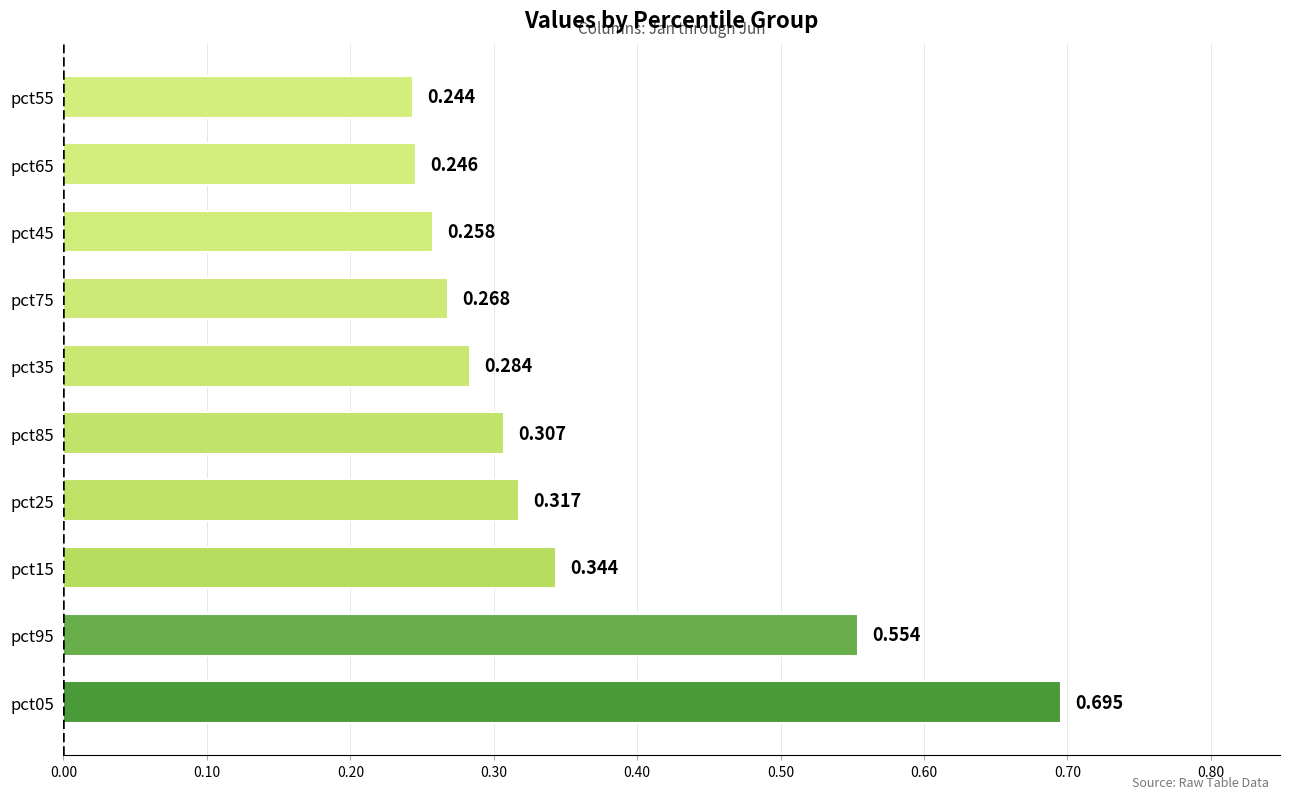

What is the difference between the maximum and minimum values in the Jan series?

0.7